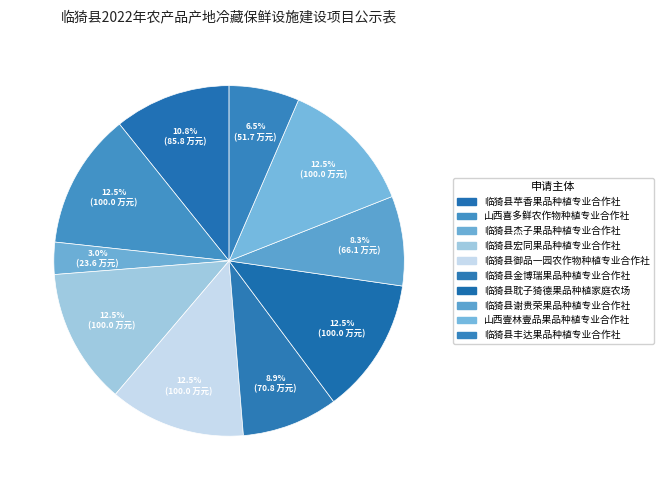

To the nearest percent, what is the difference between the largest and smallest slice percentages?

10%